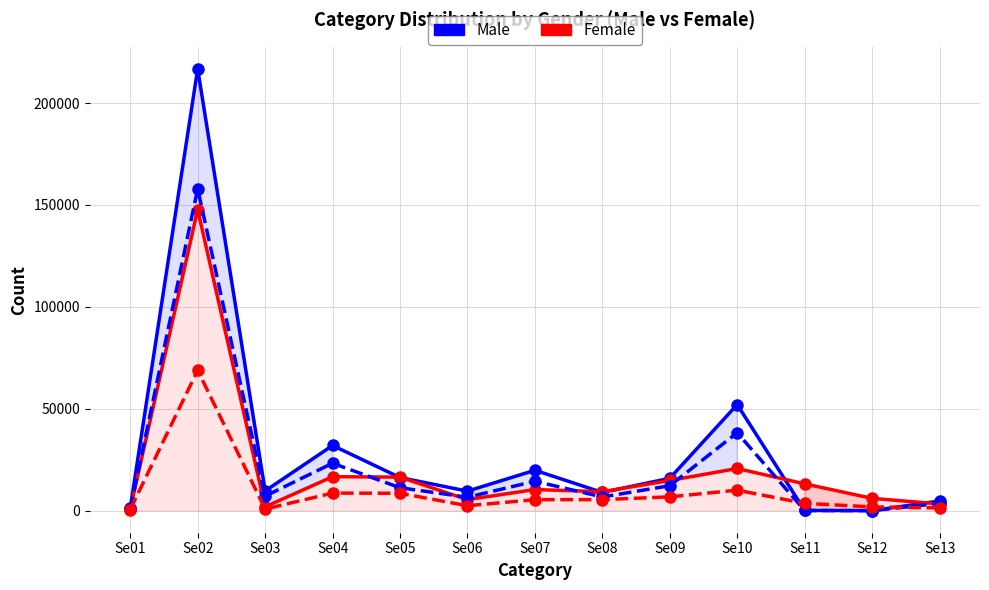

Which category has the highest value across all series?

Se02